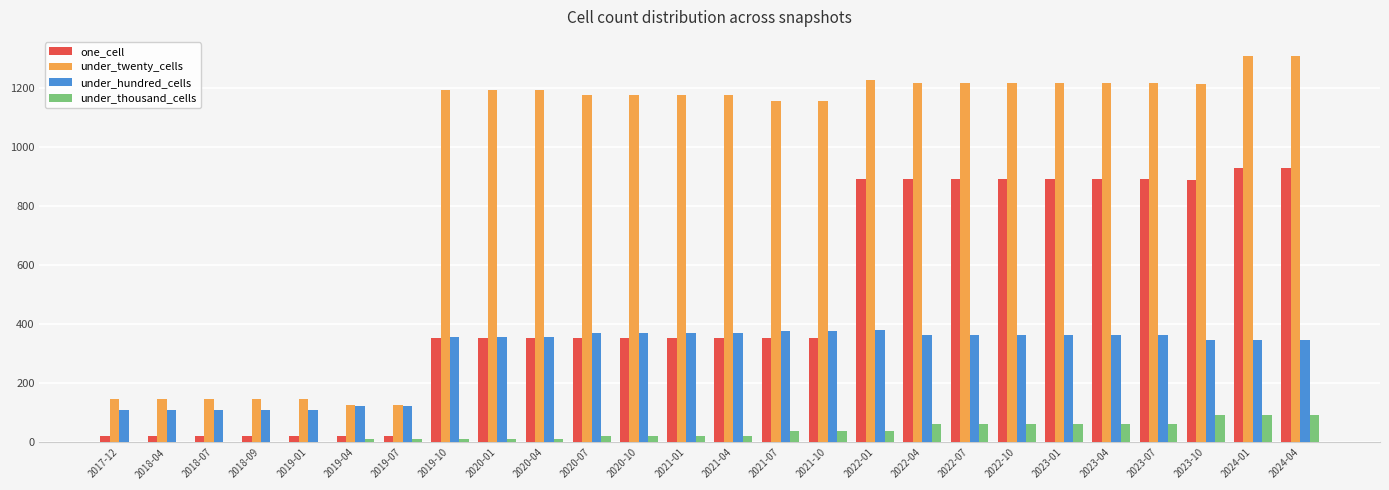

Which series has the largest total across all categories?

under_twenty_cells